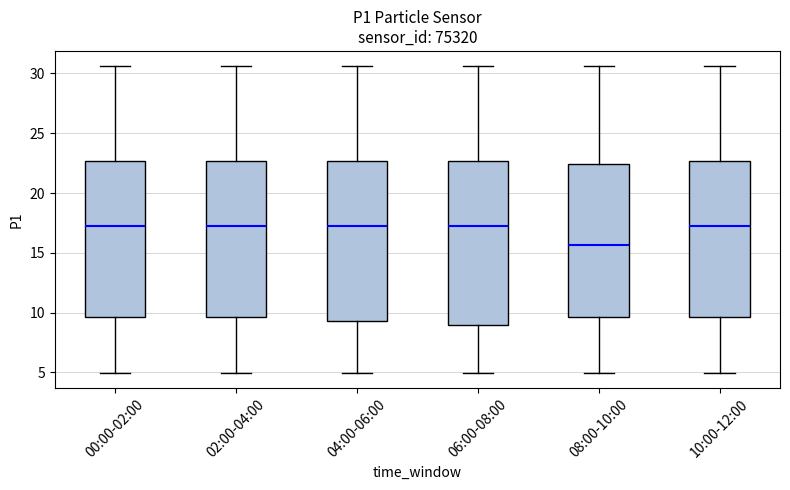

Where does the median line of the box for 10:00-12:00 sit on the y-axis? The values are not printed on the chart, so give them approximately, as read against the axis.

17.0